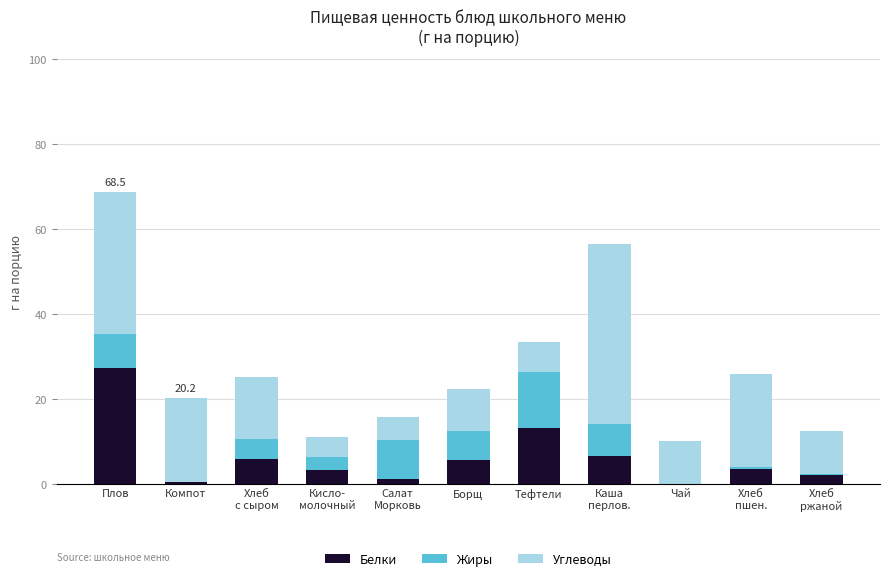

How many categories are shown in the chart?

11